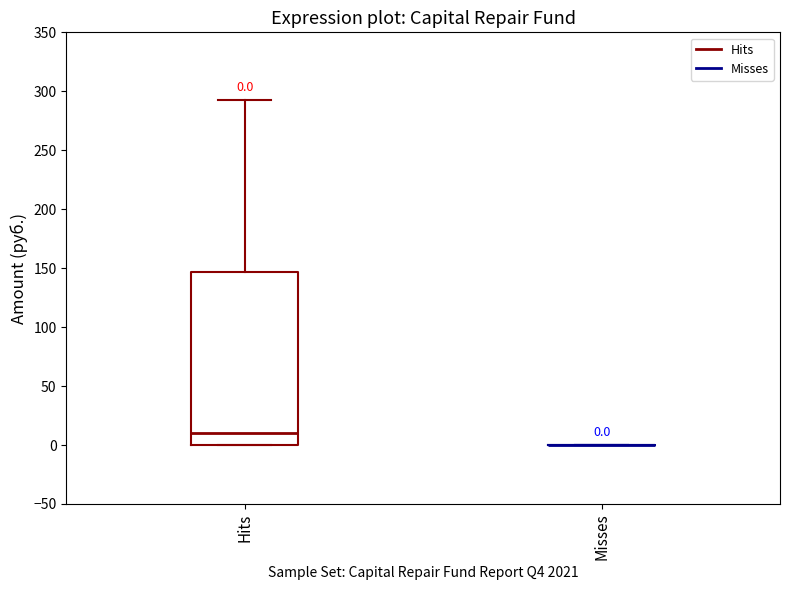

Comparing the boxes themselves (not the whiskers), which one is the tallest?

Hits